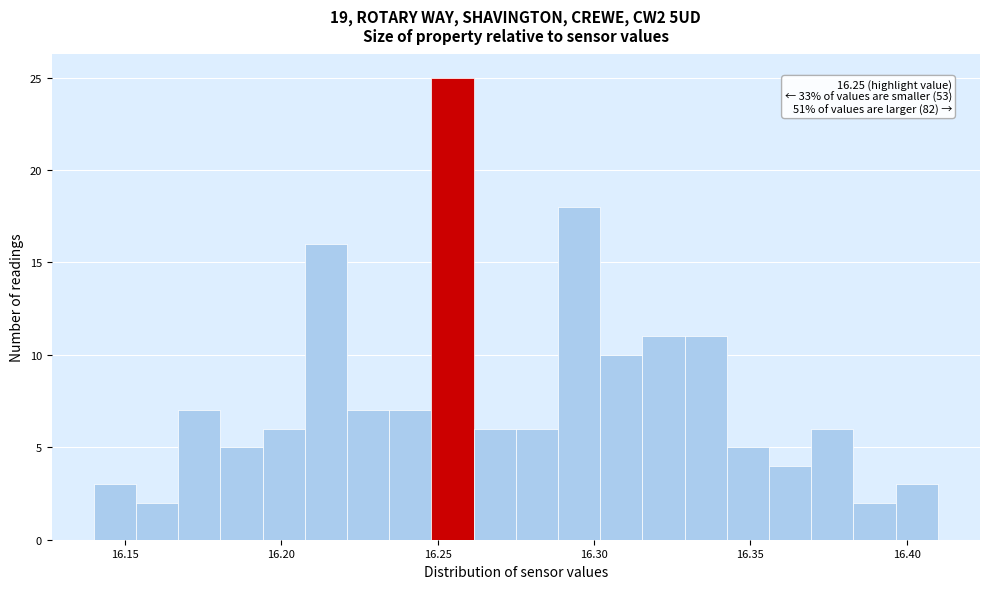

Read against the x-axis, roughly where is the centre of the tallest bar?

16.255